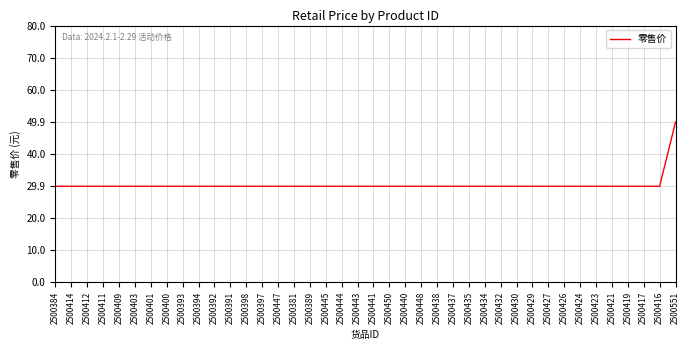

What is the greatest value displayed?

49.9